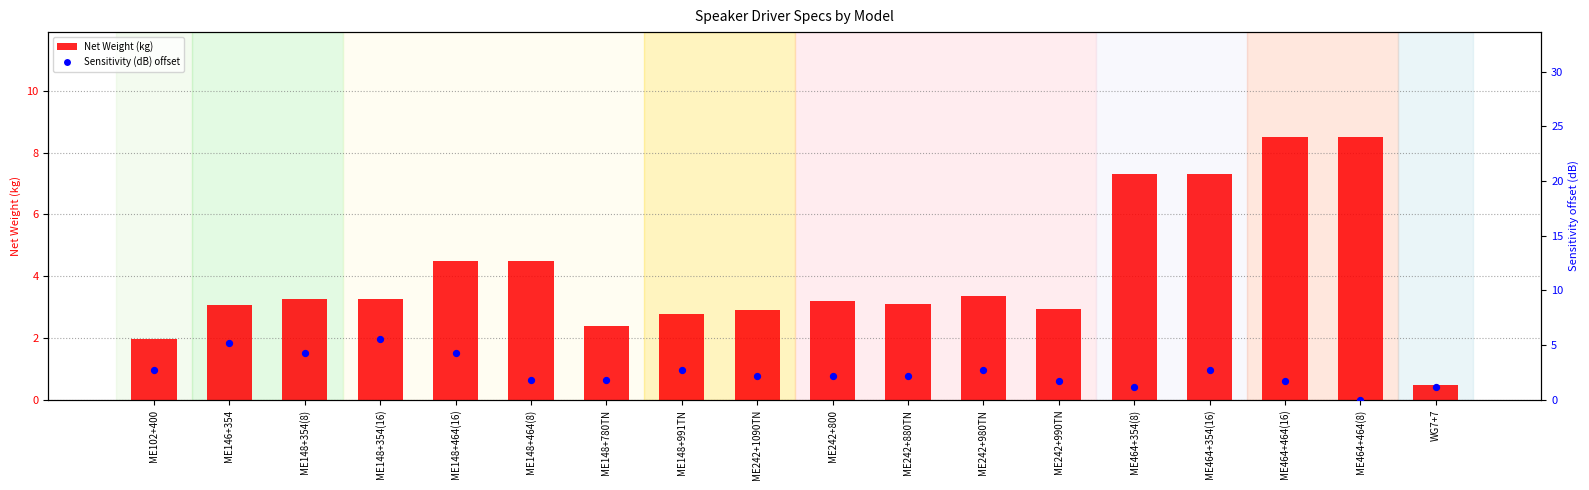

Which series has the largest total across all categories?

Net Weight (kg)